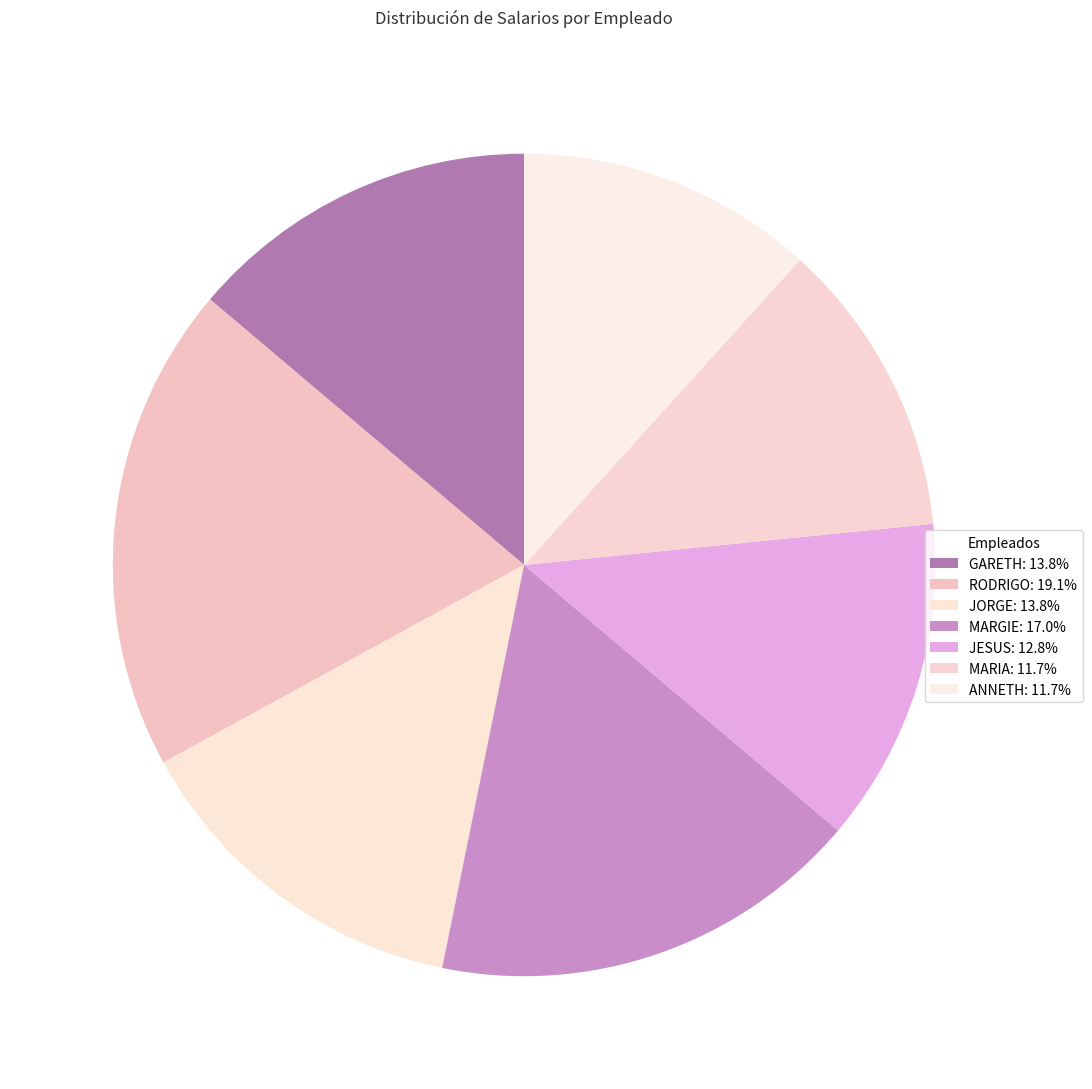

Count the number of slices in the pie.

7